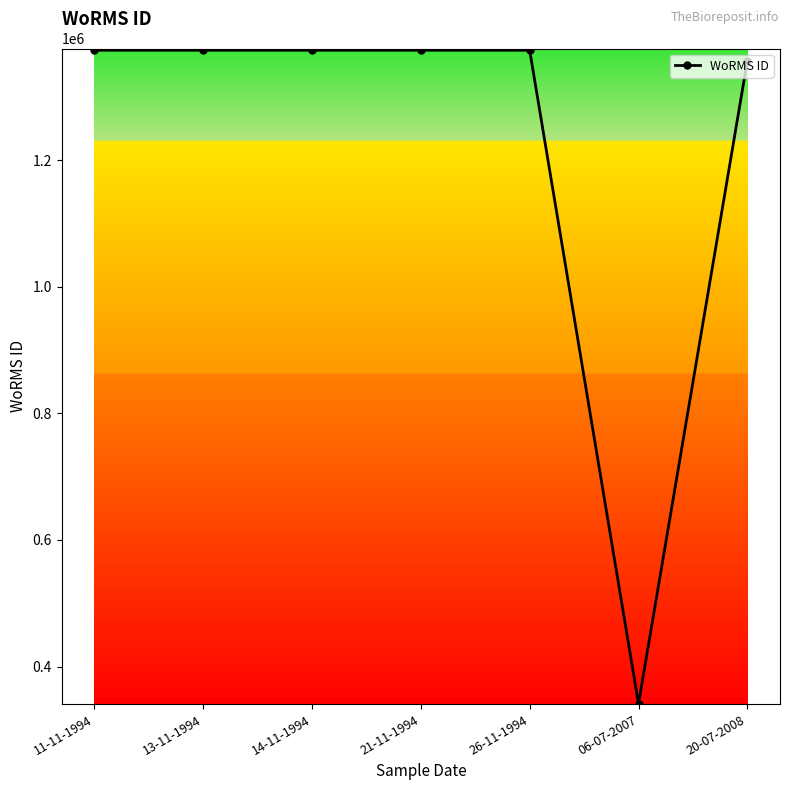

The value at 21-11-1994 is 447135. True or false?

False